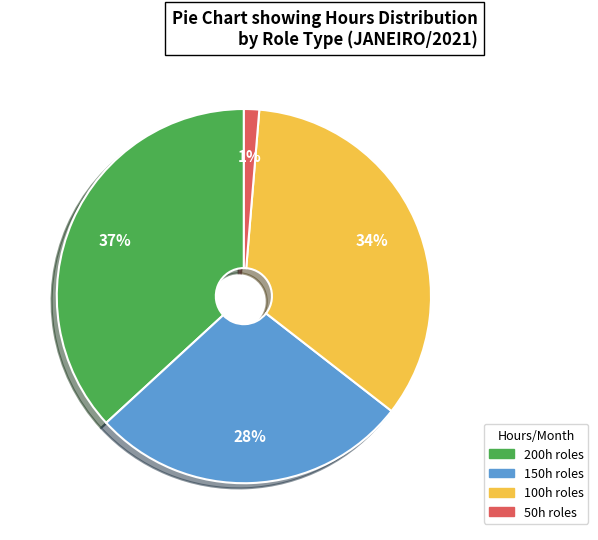

To the nearest percent, what is the difference between the largest and smallest slice percentages?

36%